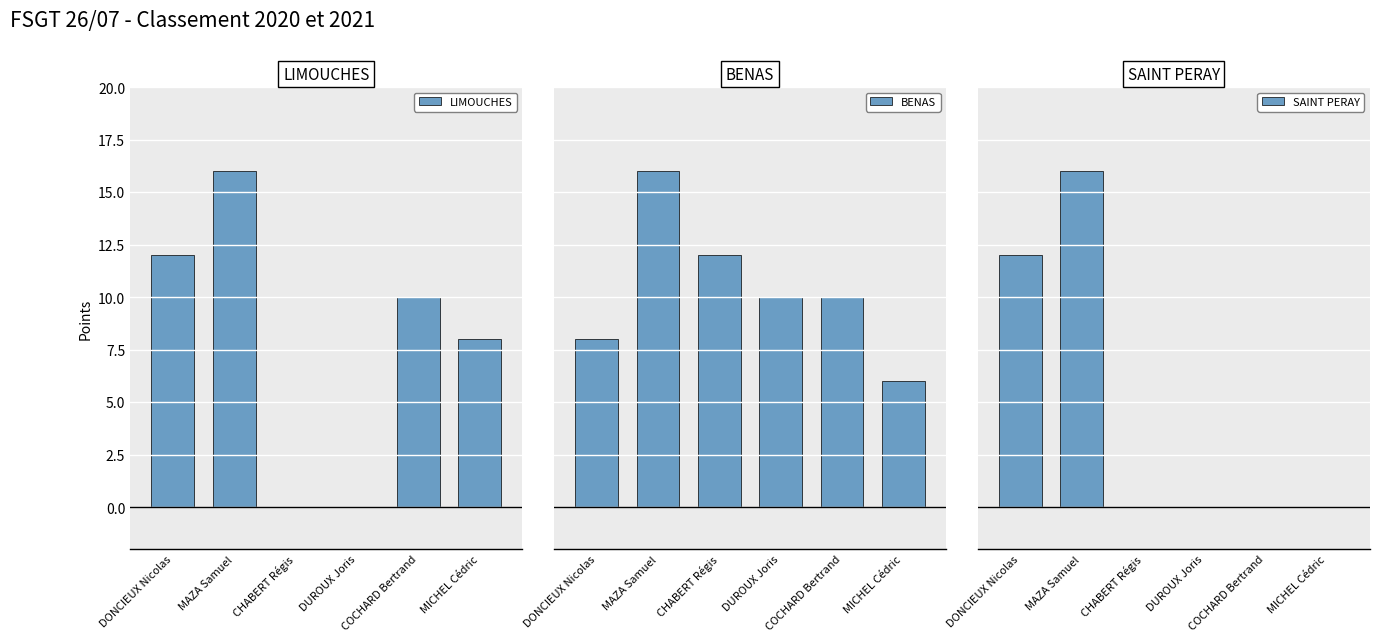

Count the number of categories in the chart.

6